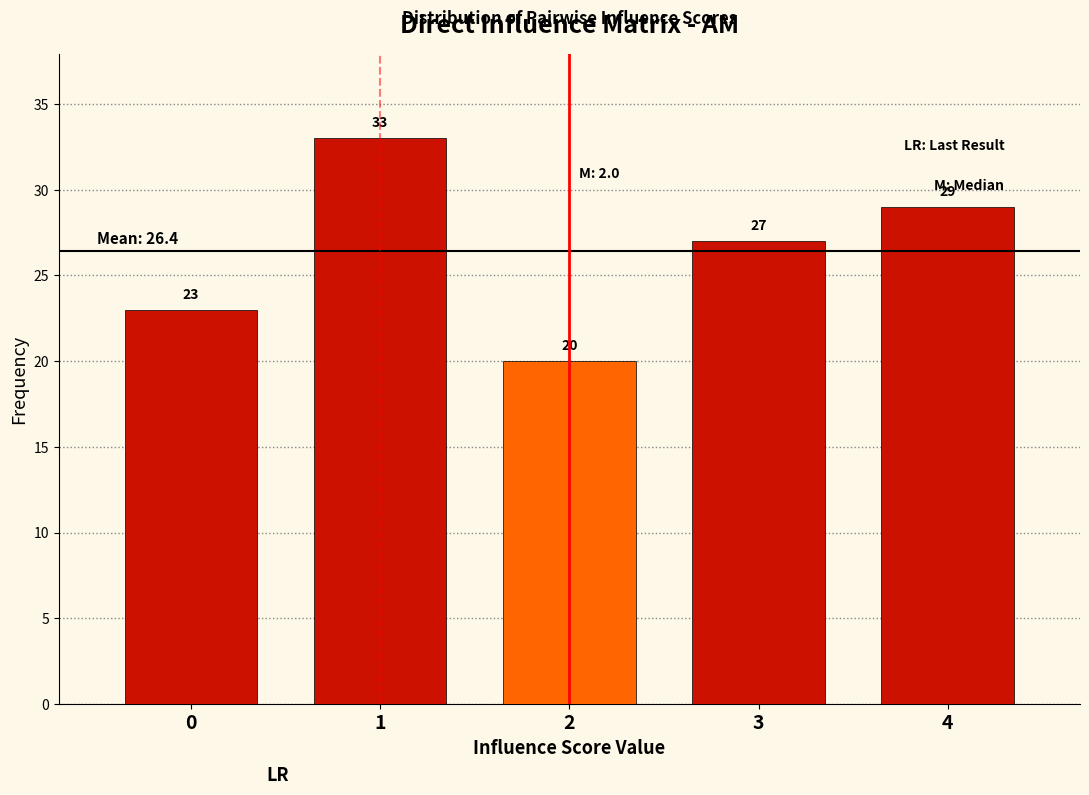

Reading left to right, transcribe all the data shown in this chart.

23	33	20	27	29